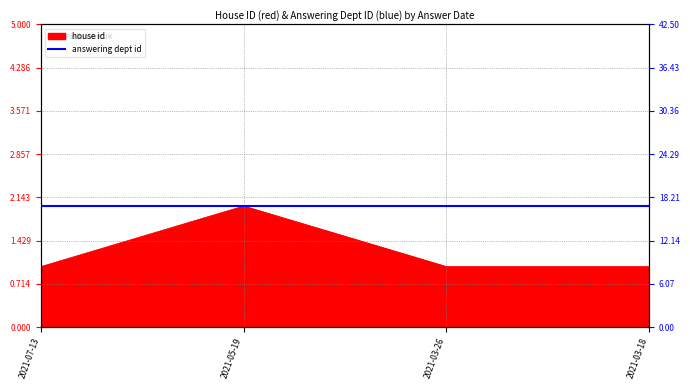

True or false: the data shows 2 at 2021-05-19.

True